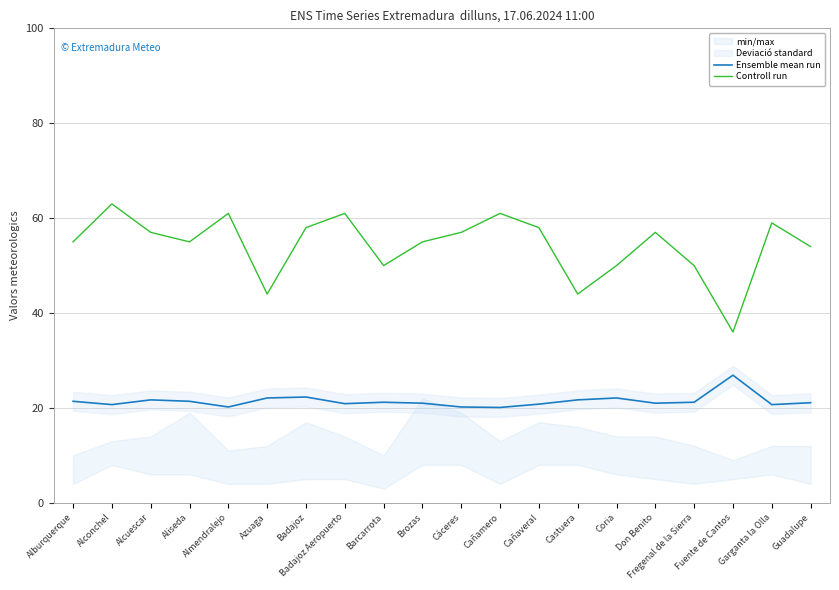

Rank the categories by Controll run value from highest to lowest.

Alconchel, Almendralejo, Badajoz Aeropuerto, Cañamero, Garganta la Olla, Badajoz, Cañaveral, Alcuescar, Cáceres, Don Benito, Alburquerque, Aliseda, Brozas, Guadalupe, Barcarrota, Coria, Fregenal de la Sierra, Azuaga, Castuera, Fuente de Cantos